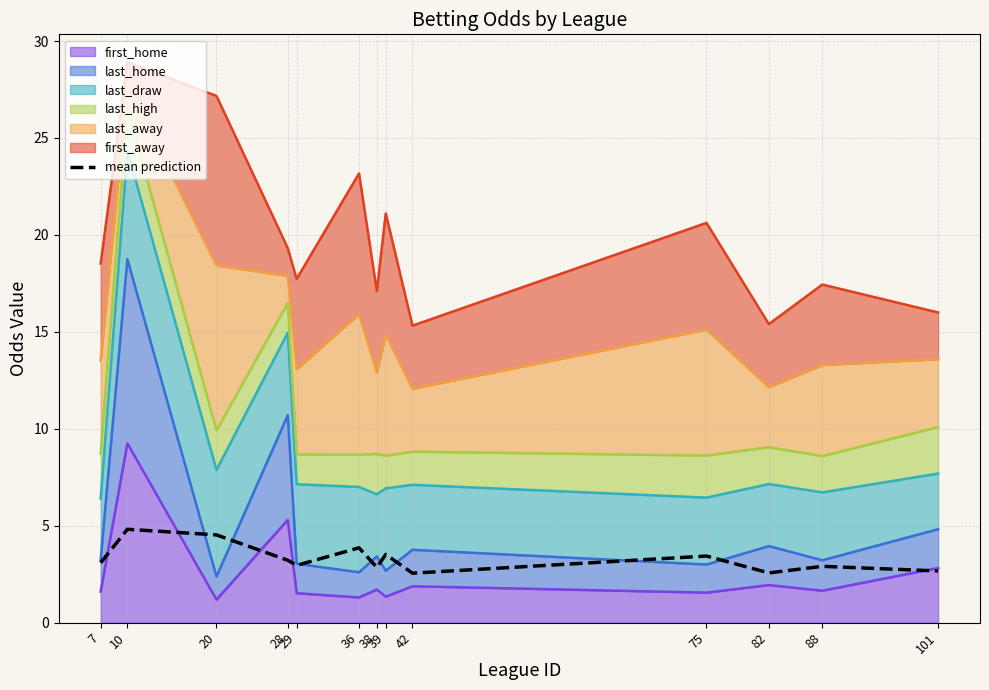

Reading left to right, list all the values displayed in this chart.

7=3.1	10=4.8	20=4.5	28=3.2	29=3.0	36=3.9	38=2.8	39=3.5	42=2.6	75=3.4	82=2.6	88=2.9	101=2.7